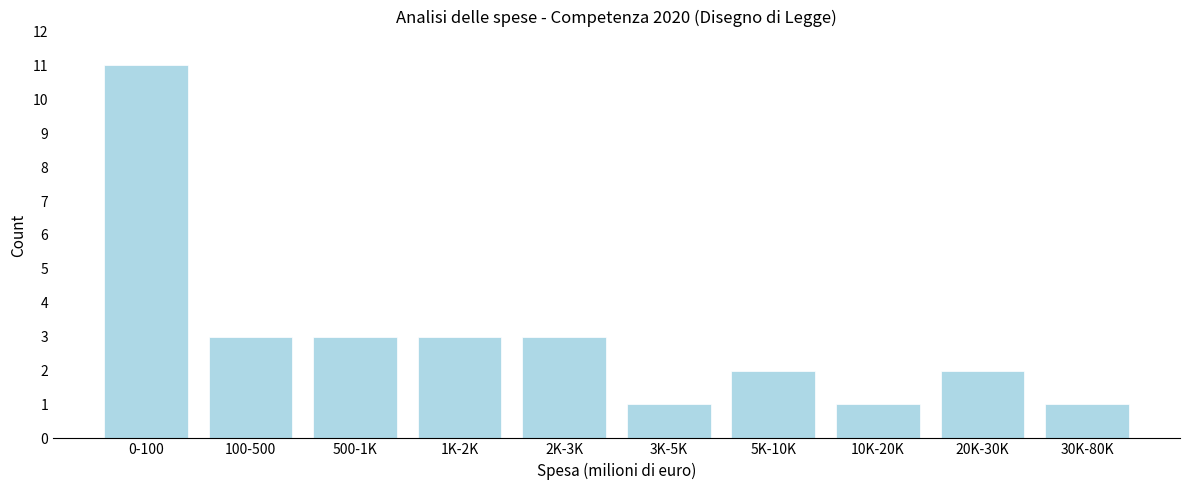

Reading left to right, what are all the values shown in this chart?

0-100=11	100-500=3	500-1K=3	1K-2K=3	2K-3K=3	3K-5K=1	5K-10K=2	10K-20K=1	20K-30K=2	30K-80K=1